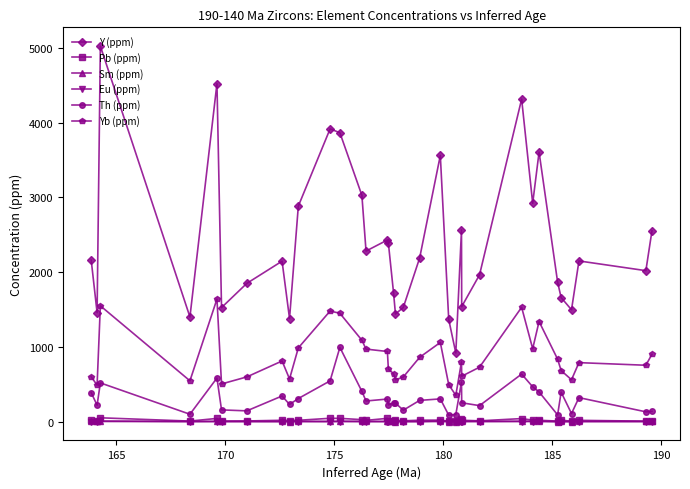

How many lines are shown in the chart?

6